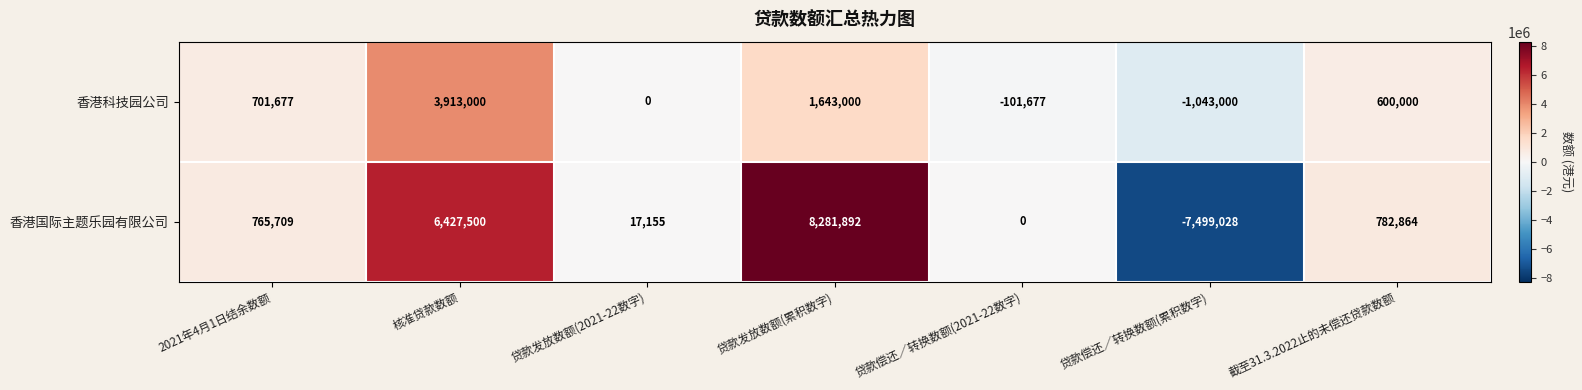

How many data points does each series have?

7